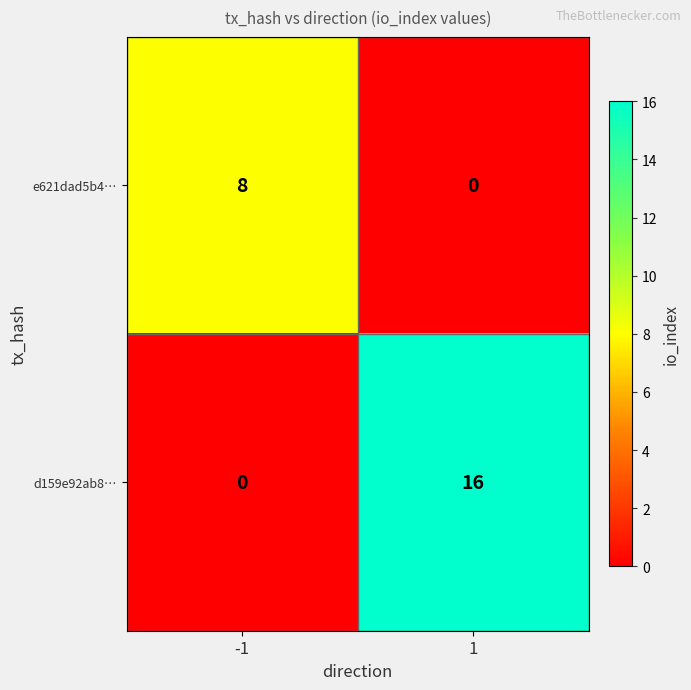

Reading right to left, list all the values displayed in this chart.

e621dad5b4…: 1=0	-1=8
d159e92ab8…: 1=16	-1=0